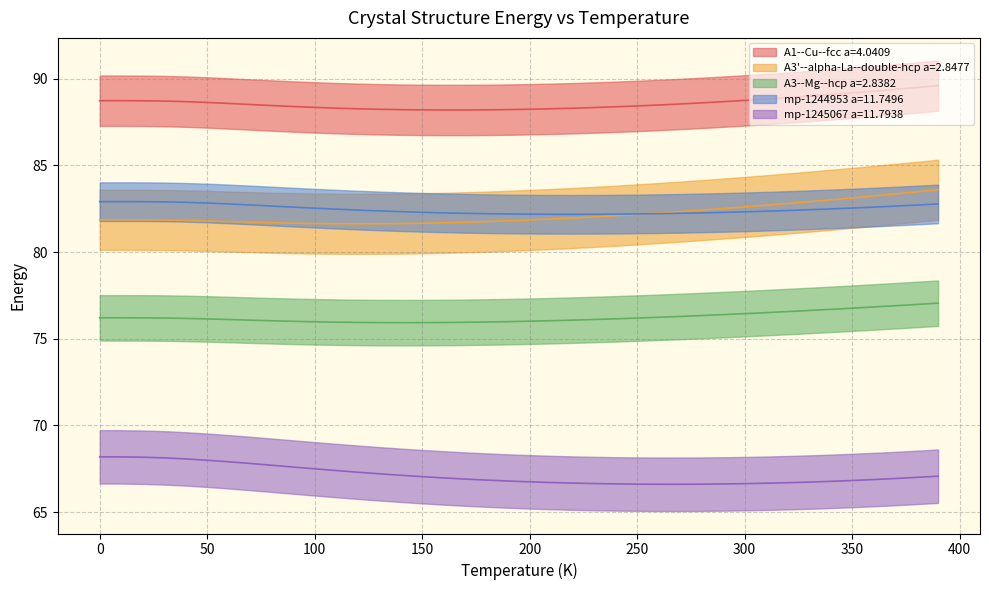

Which category has the lowest value across all series?

270.0